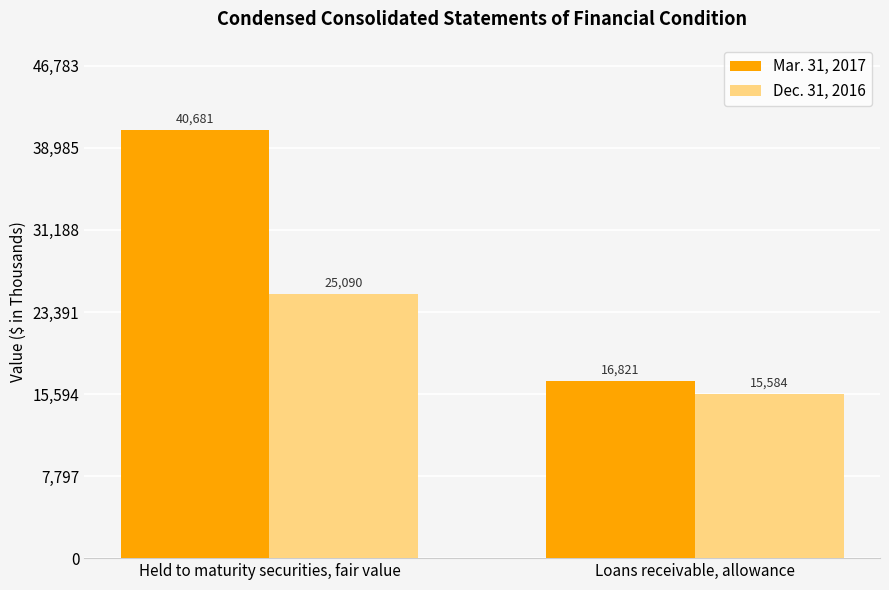

What is the approximate value of Dec. 31, 2016 at Loans receivable, allowance?

15584